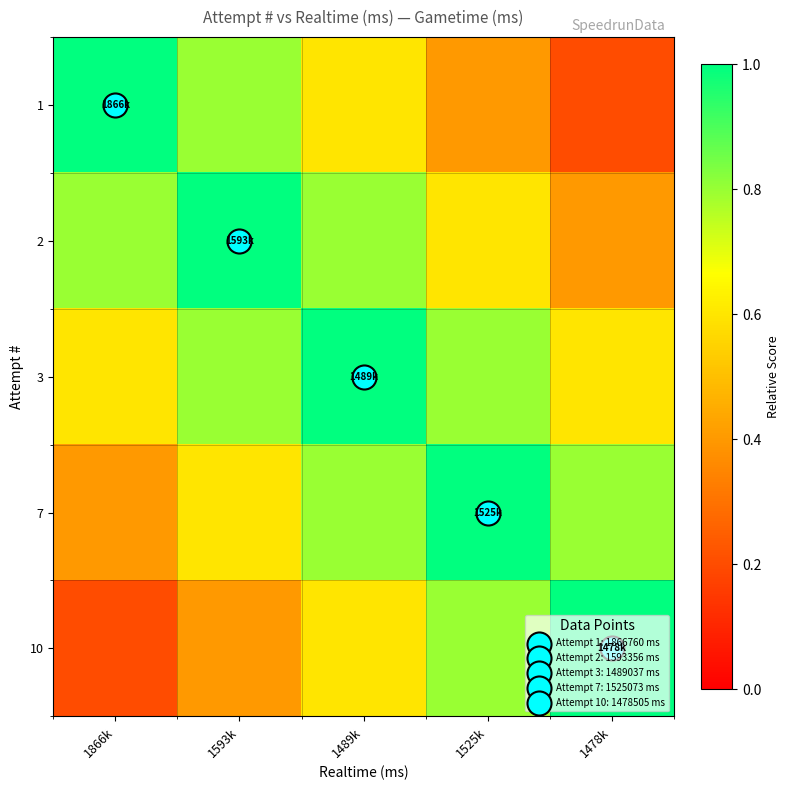

What is the total value across all series at 1489k?

3.8